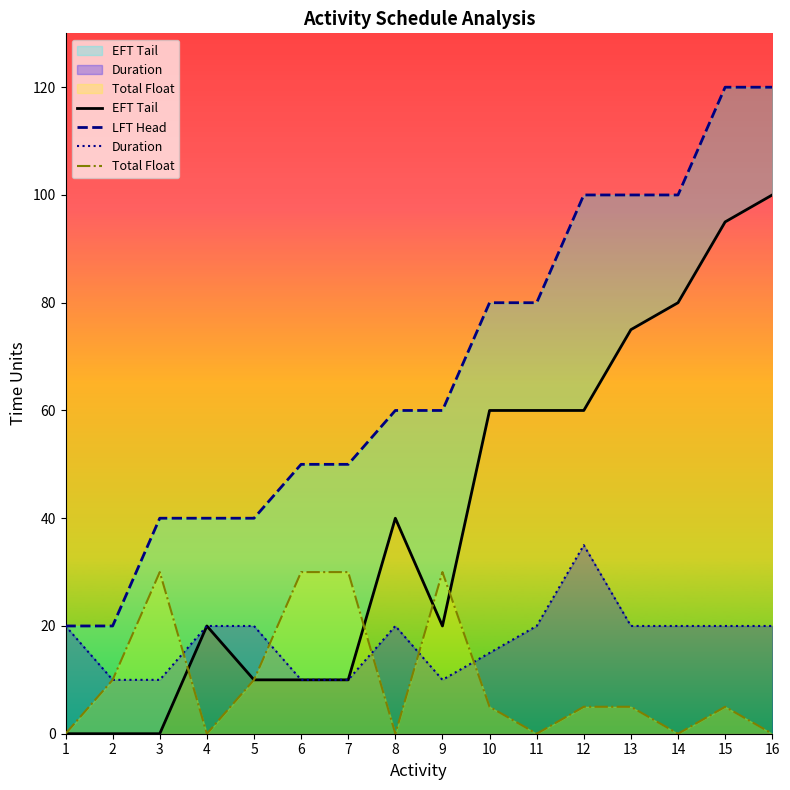

How many interior local valleys does the Total Float series have?

4